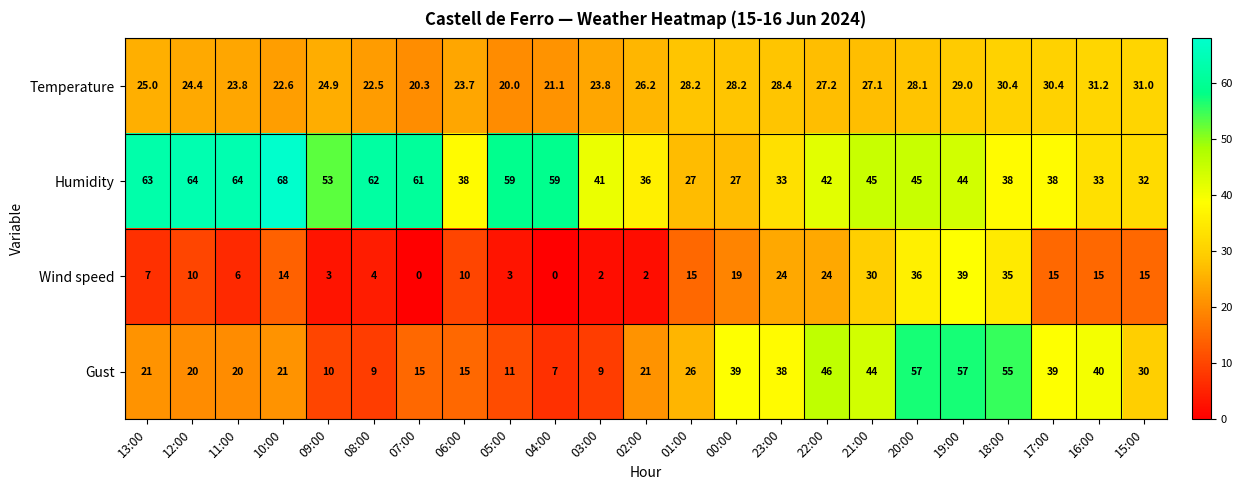

Where is Gust nearest to the value 32?

15:00